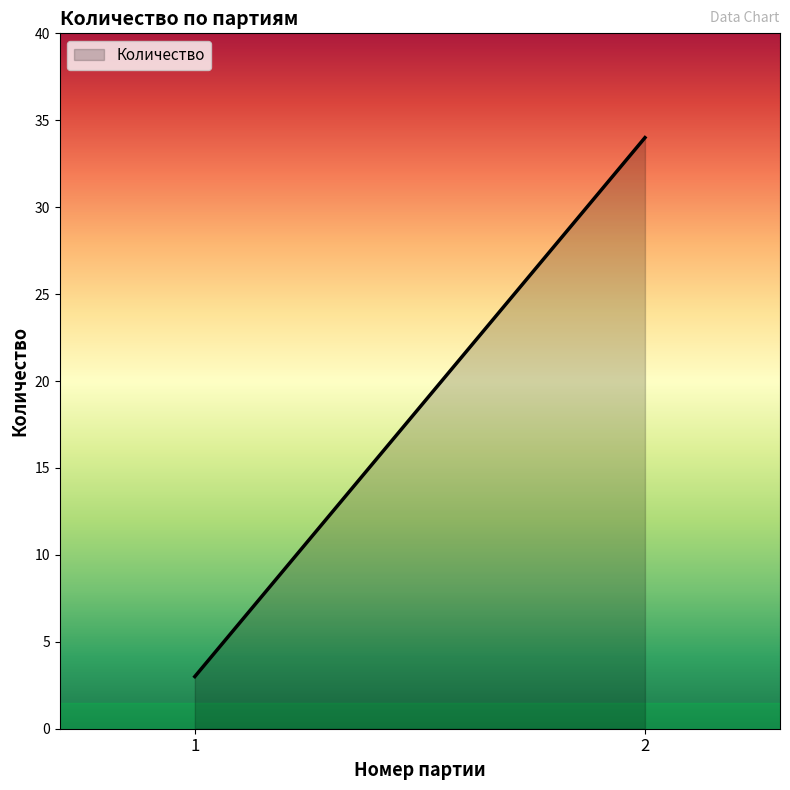

How many lines are shown in the chart?

1